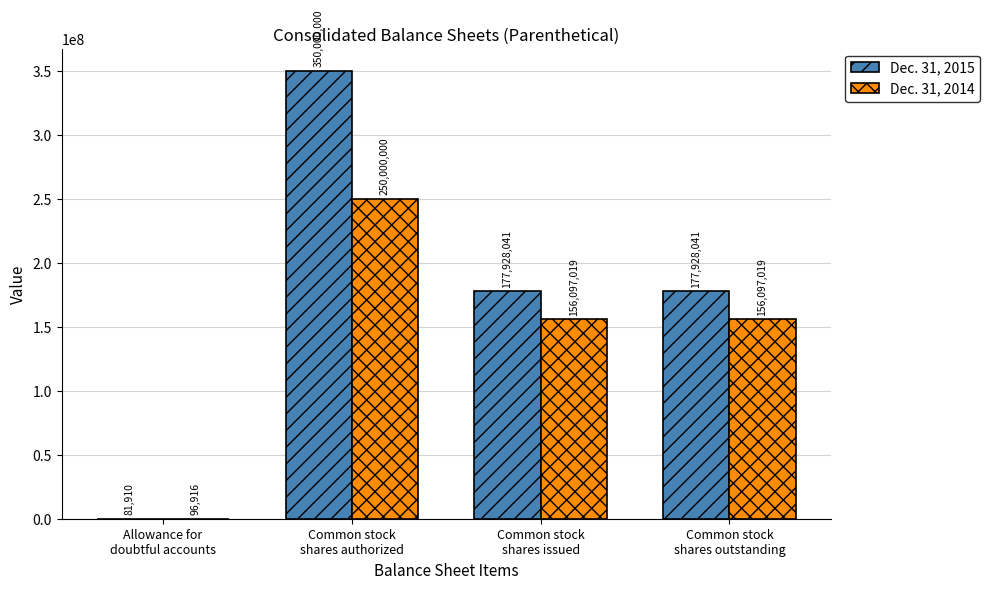

What is the sum of all Dec. 31, 2015 values?

705937992